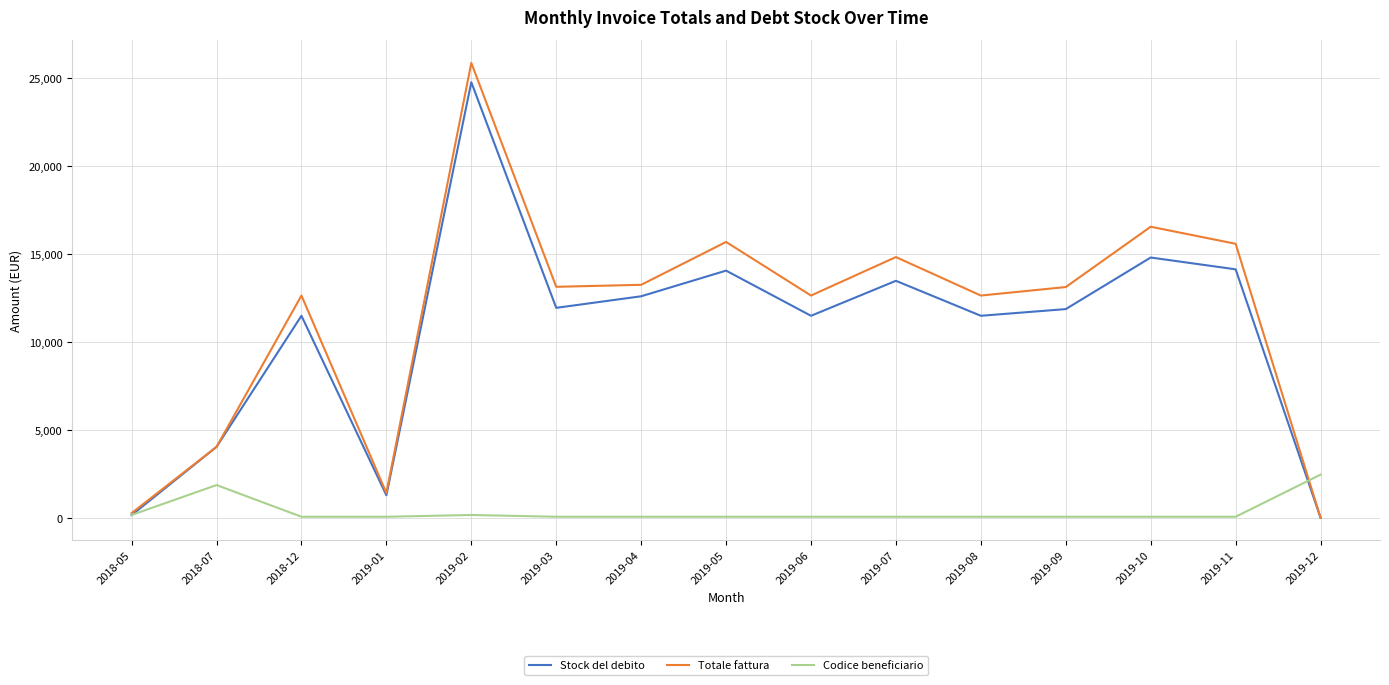

What is the difference between the maximum and minimum values in the Totale fattura series?

25829.5